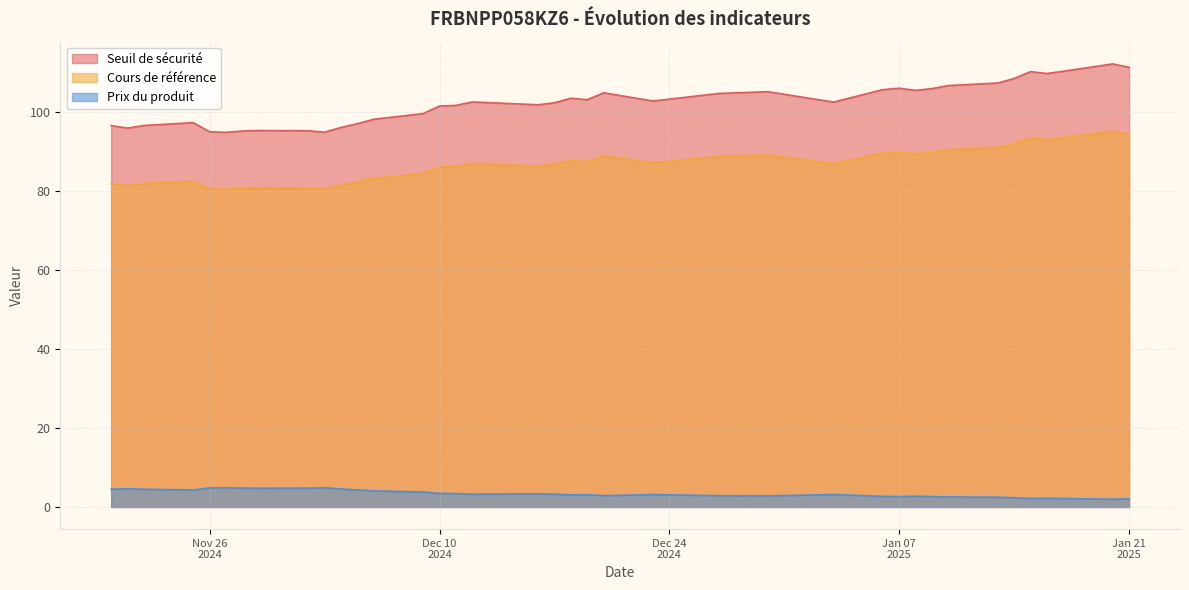

List the series in order of their overall mean, lowest first.

Prix du produit, Cours de référence, Seuil de sécurité